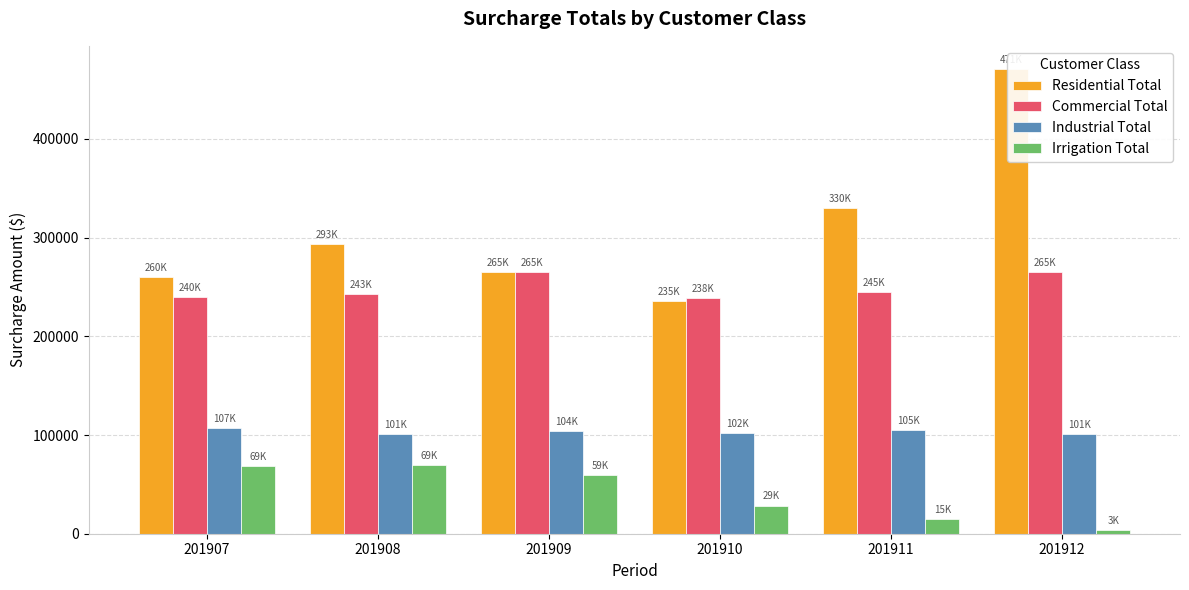

Rank the series by their maximum value, from highest to lowest.

Residential Total, Commercial Total, Industrial Total, Irrigation Total